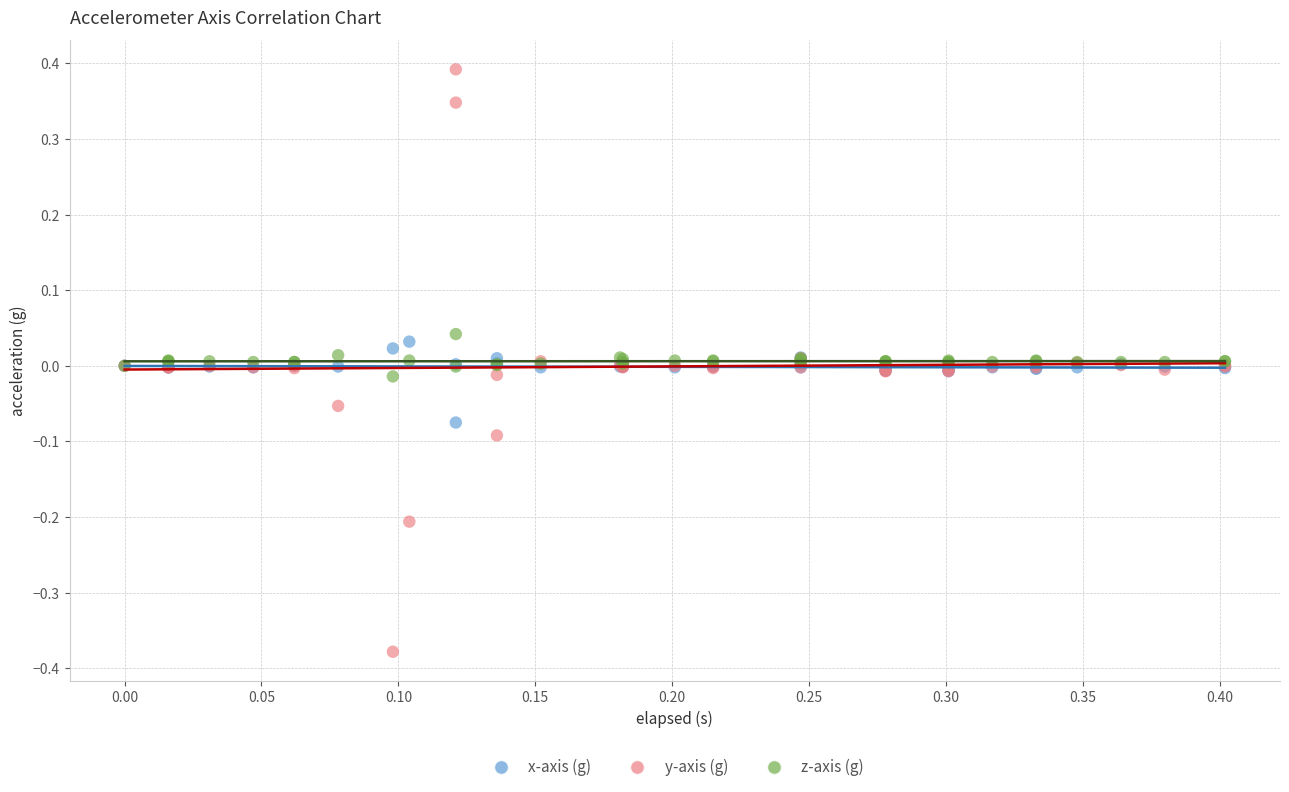

What is the X range (max minus min) for the scatter plot?

0.4